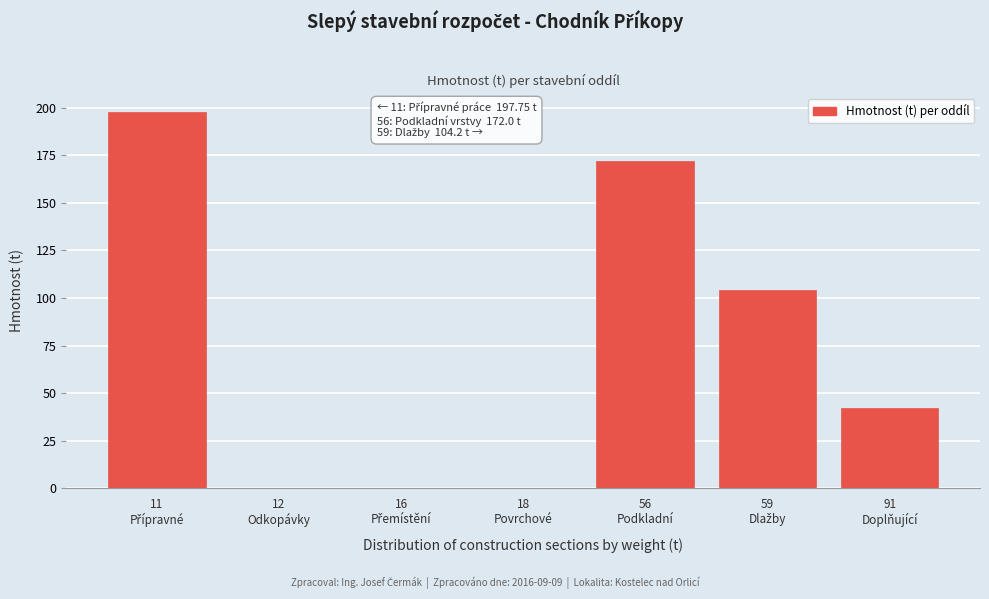

What is the sum of all values?

516.1